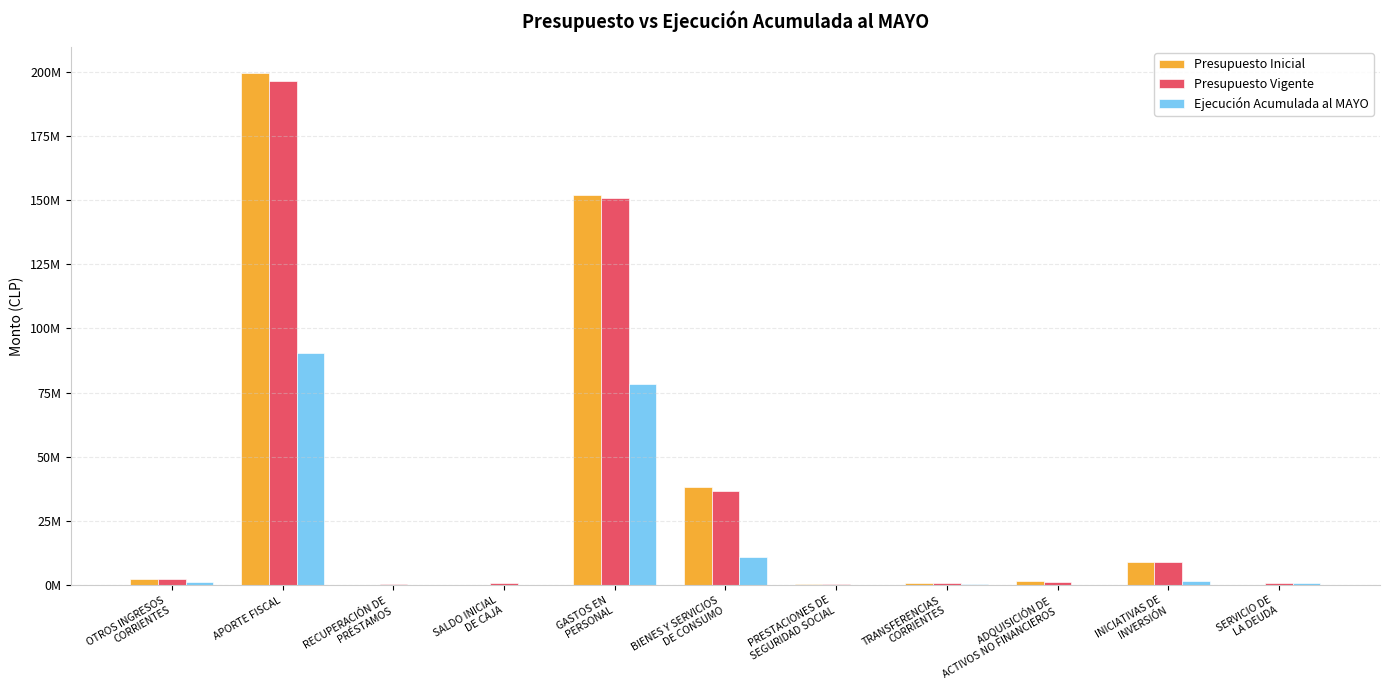

The value of Presupuesto Vigente at RECUPERACIÓN DE
PRÉSTAMOS is 494143. True or false?

False